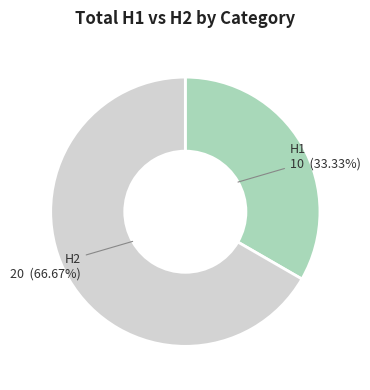

What is the smallest slice in the pie chart?

H1